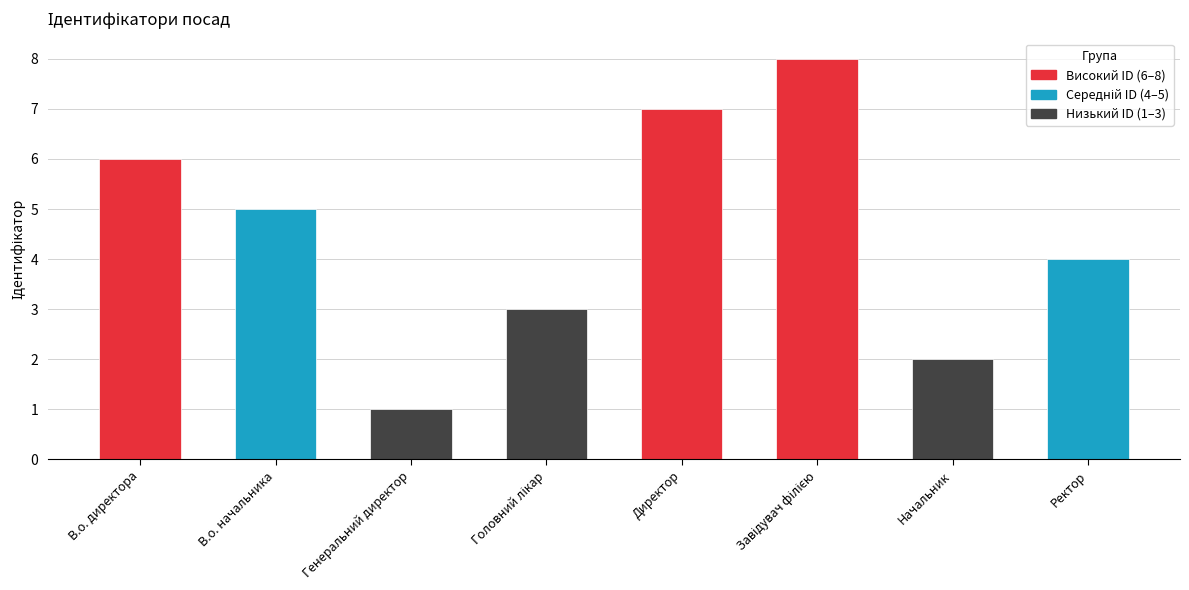

What is the difference between the maximum and minimum values?

7